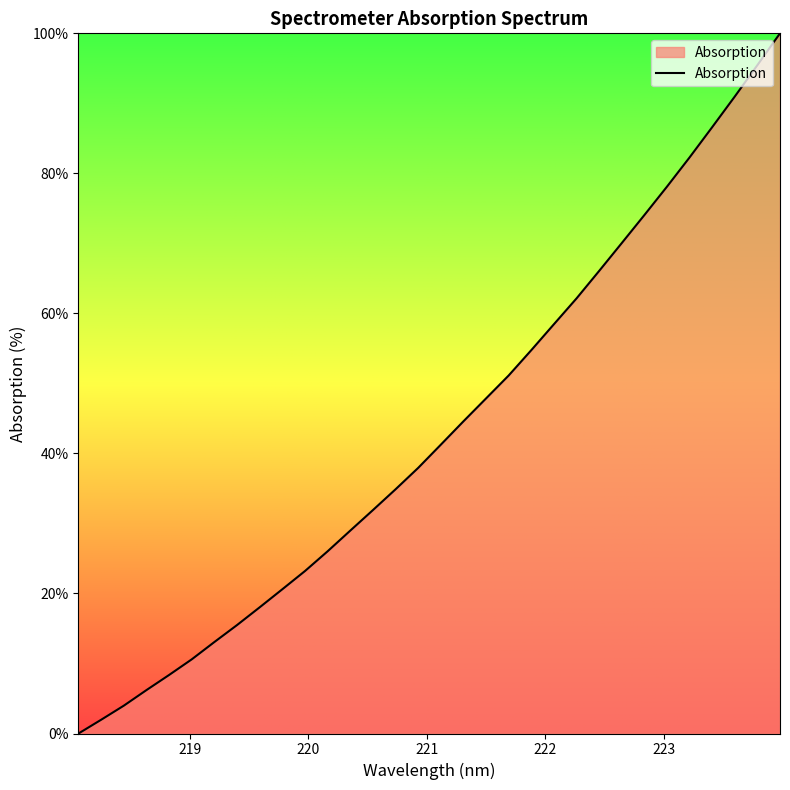

What is the greatest value displayed?

100.0